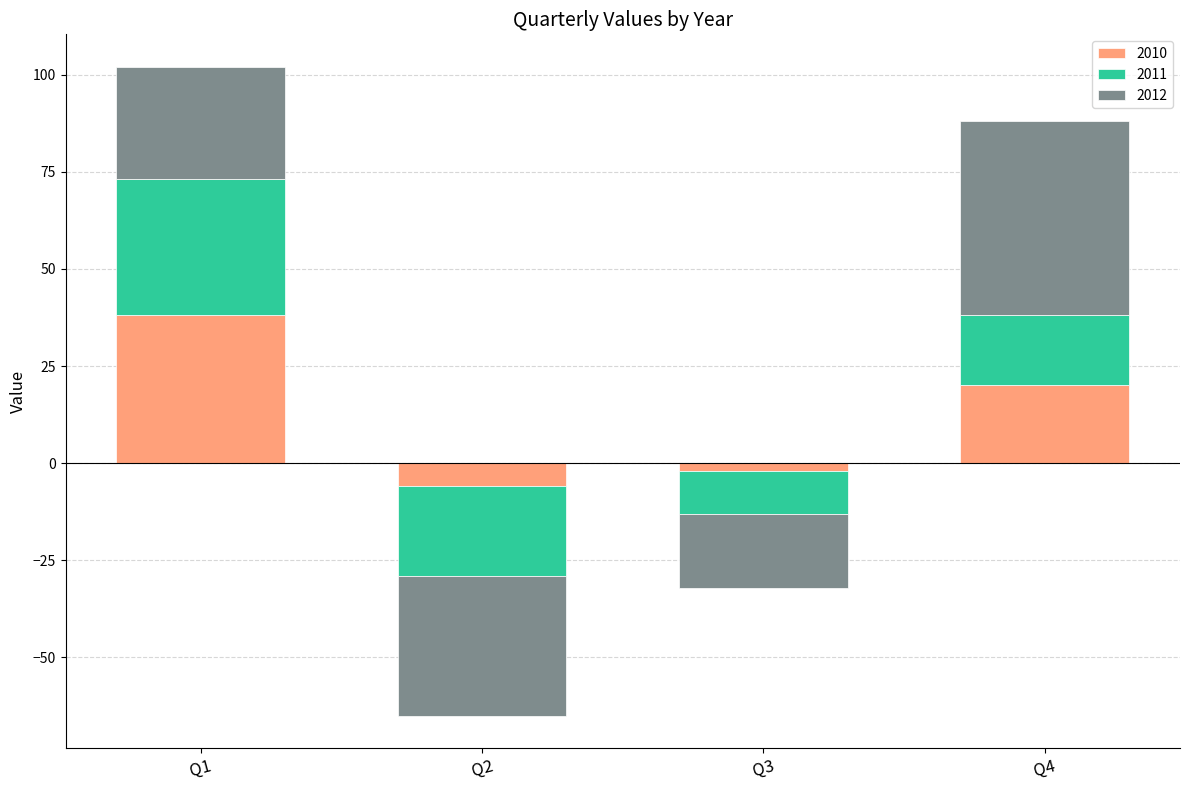

What is the highest value of the 2010 series?

38